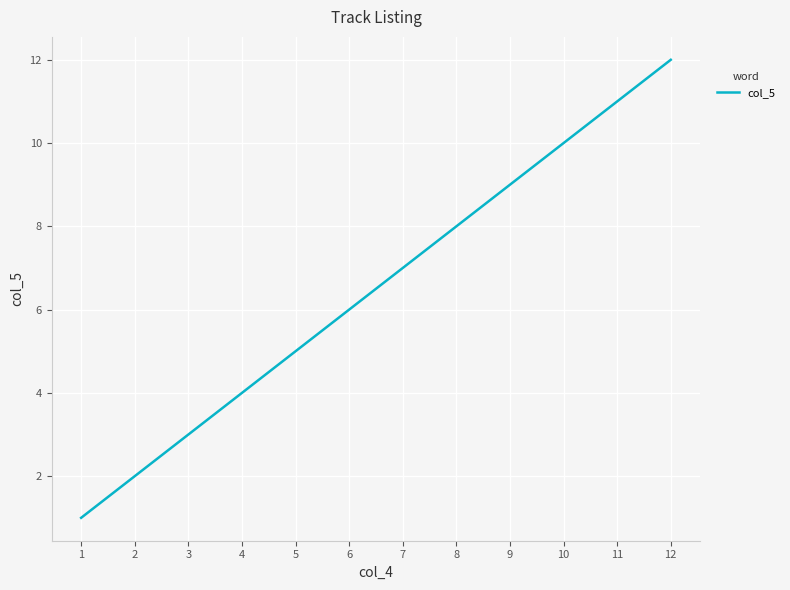

What is the difference between the maximum and minimum values?

11